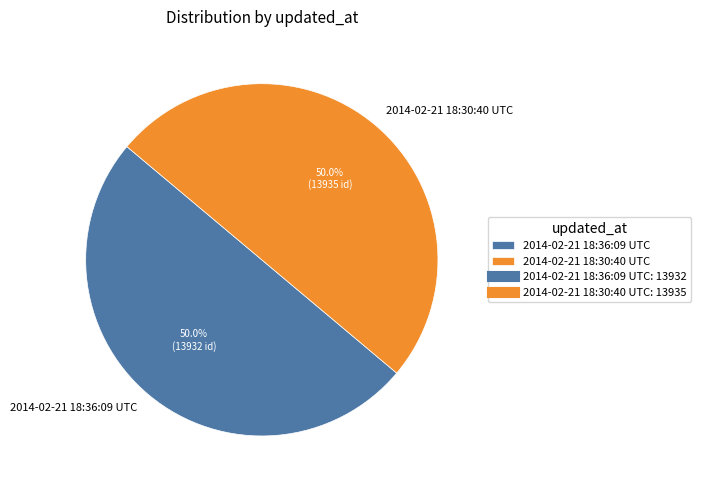

What is the ratio of the value at 2014-02-21 18:30:40 UTC to the value at 2014-02-21 18:36:09 UTC?

1.0